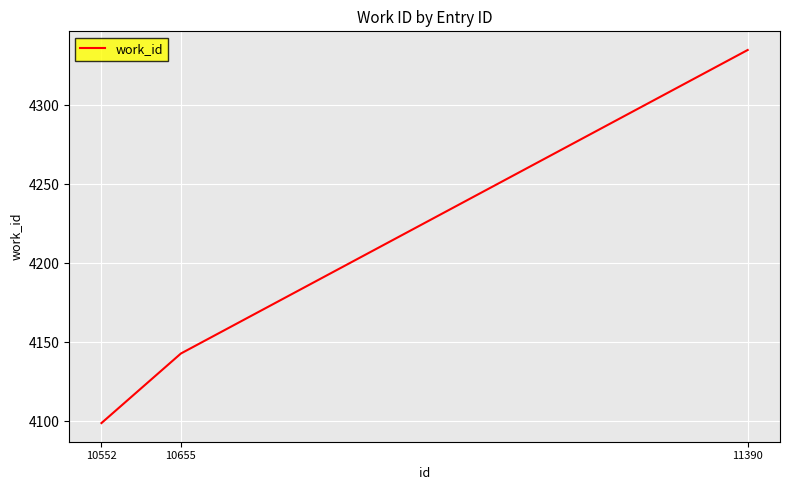

What is the average value?

4192